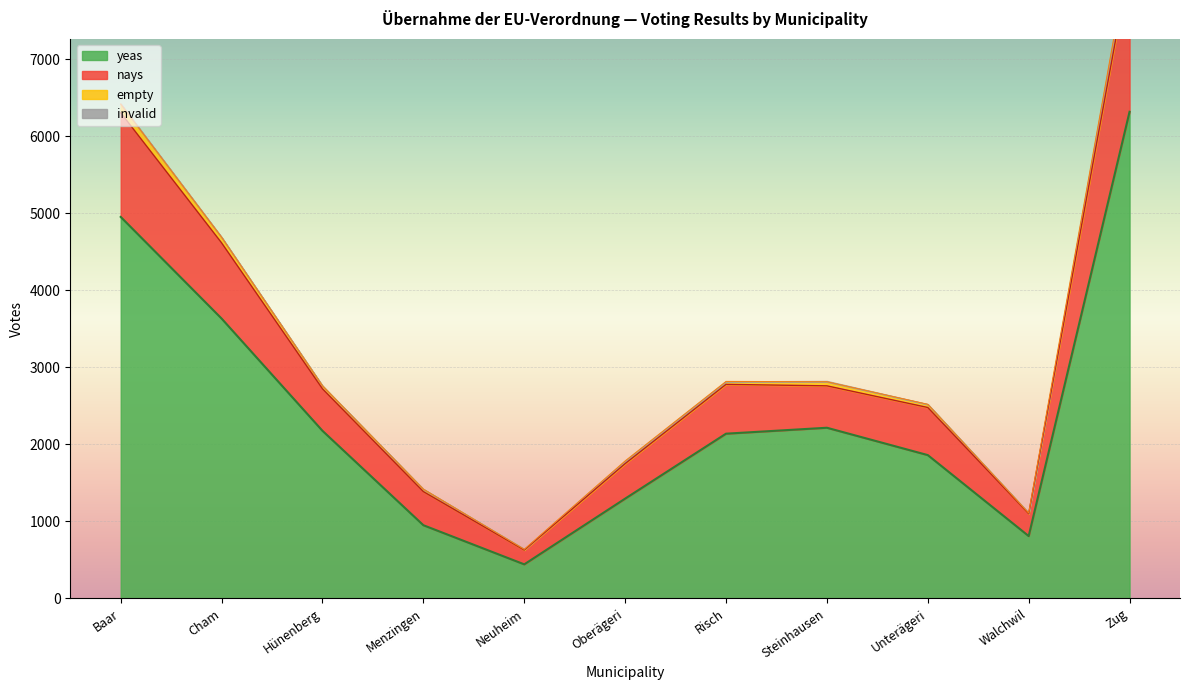

The yeas series shows 3633 at Steinhausen. True or false?

False